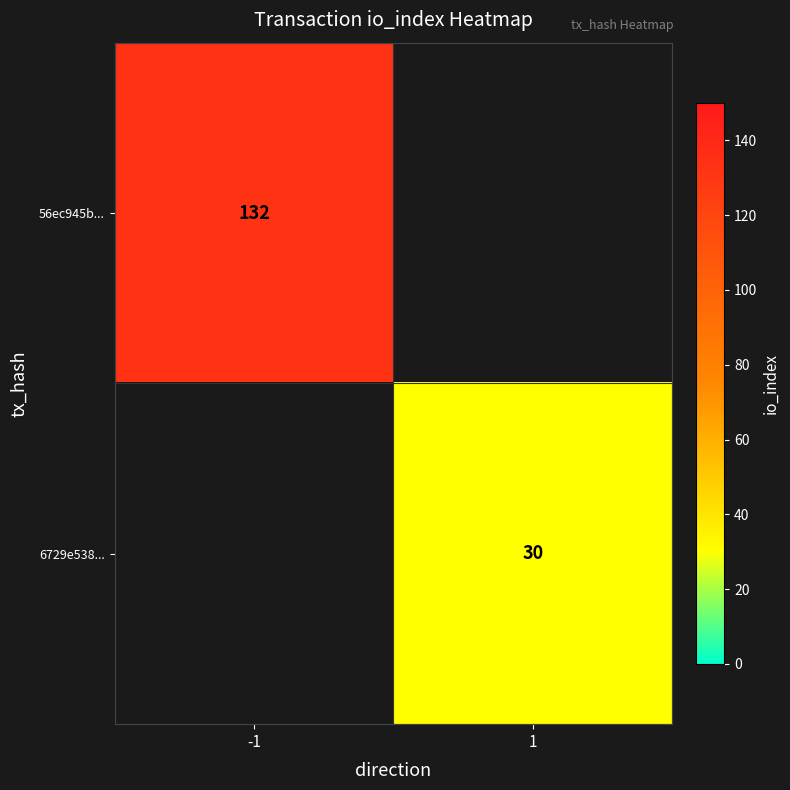

Which has a higher value, 1 or -1?

-1